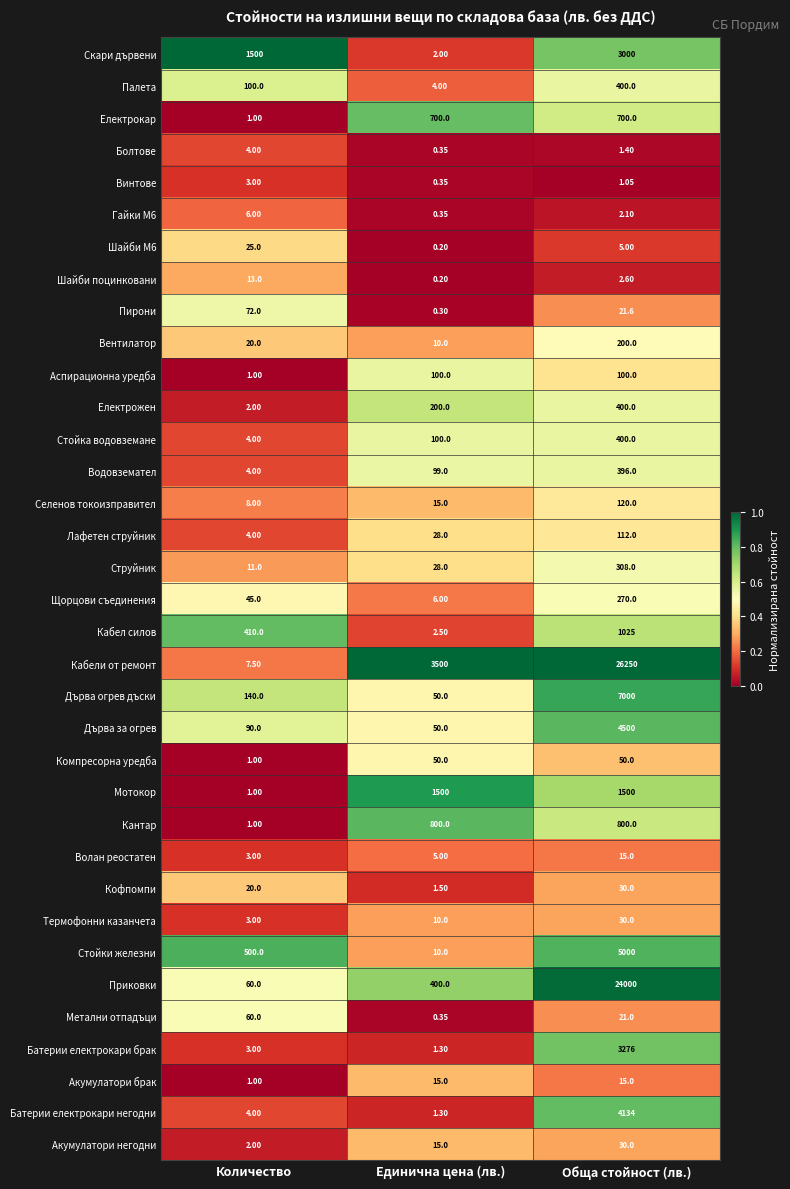

At how many categories does at least one series exceed 0?

3